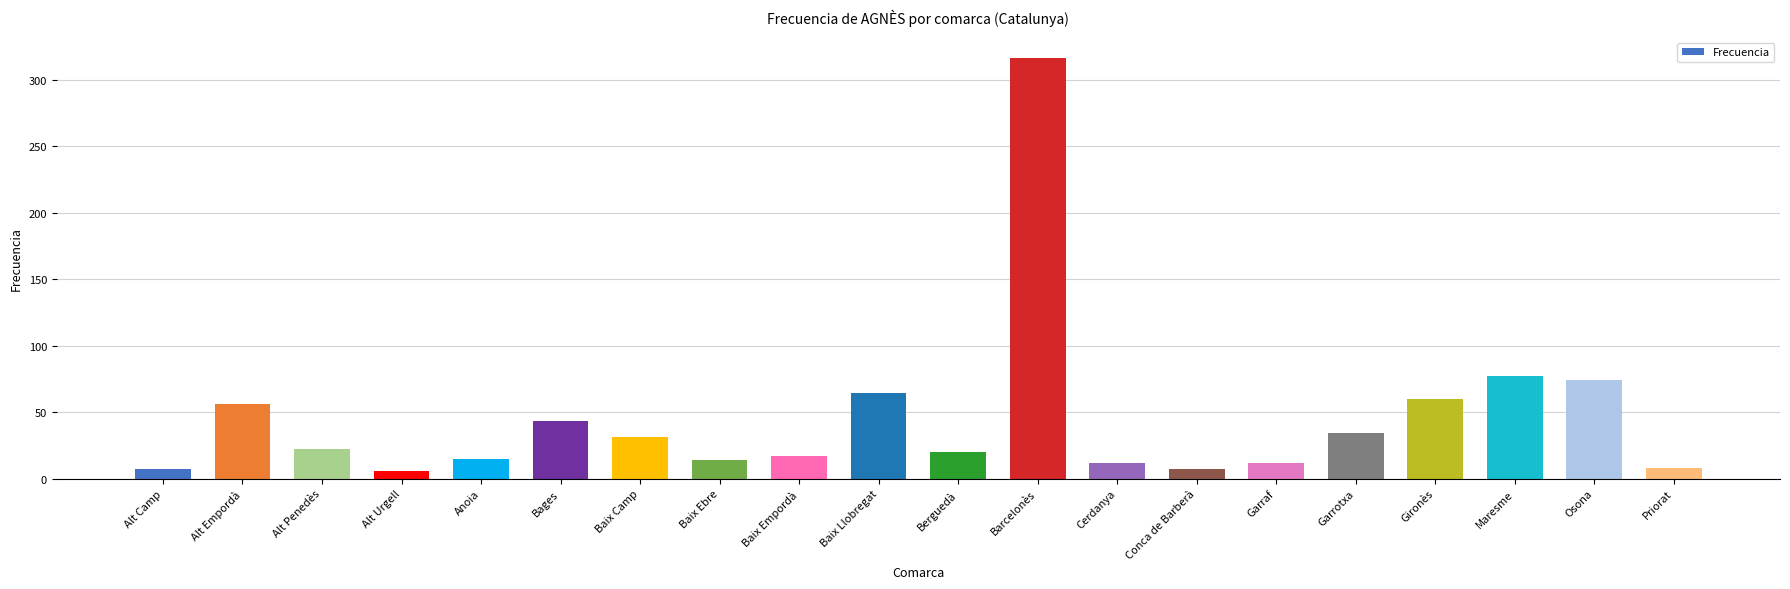

How many categories are shown in the chart?

20